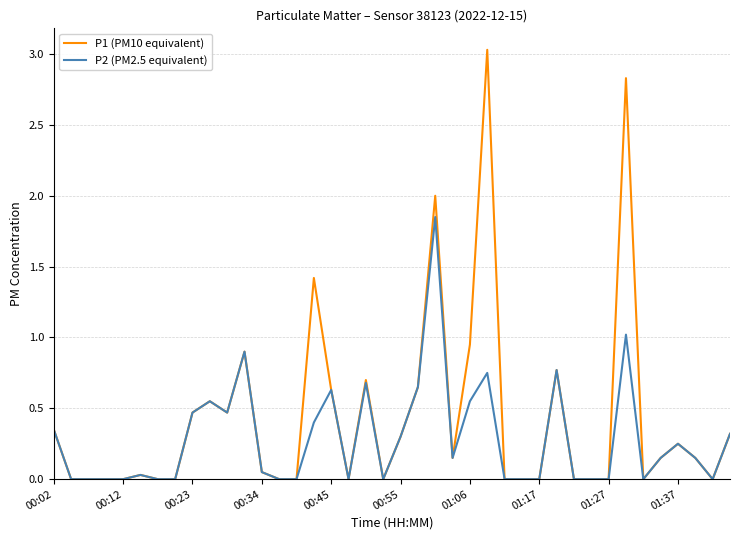

True or false: P2 (PM2.5 equivalent) has more than 0 interior local peaks.

True